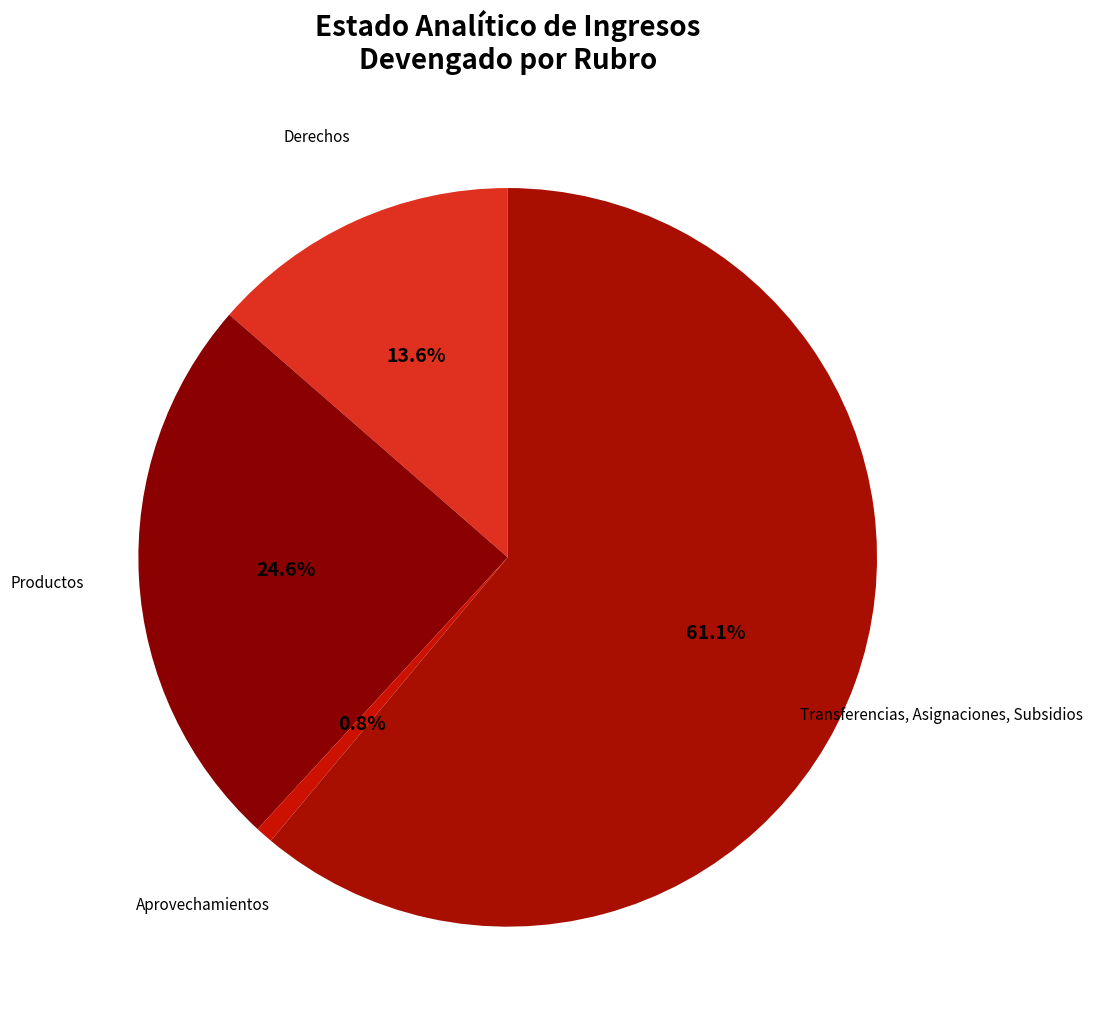

Count the number of slices in the pie.

4